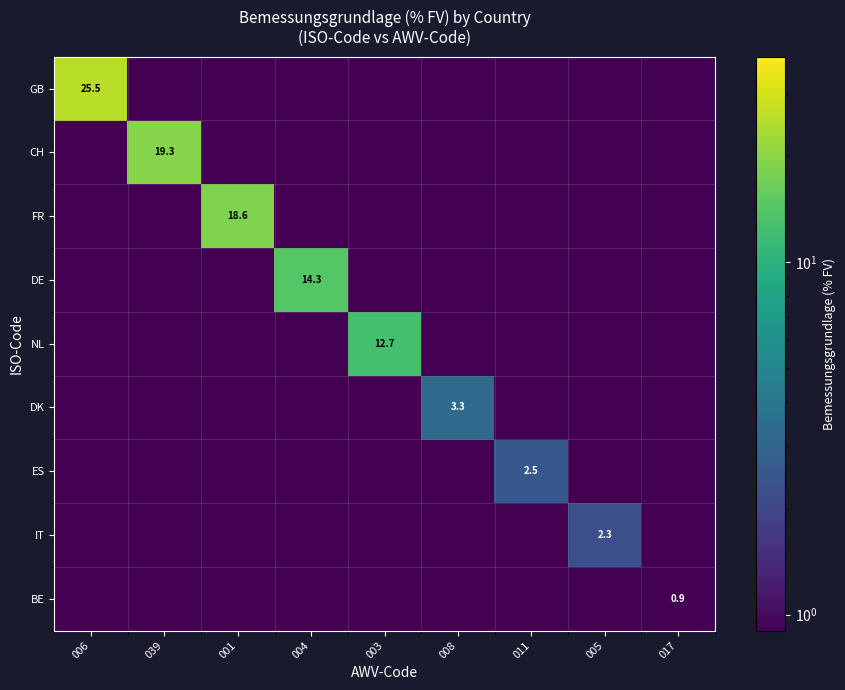

What is the total value across all series at 039?

19.3